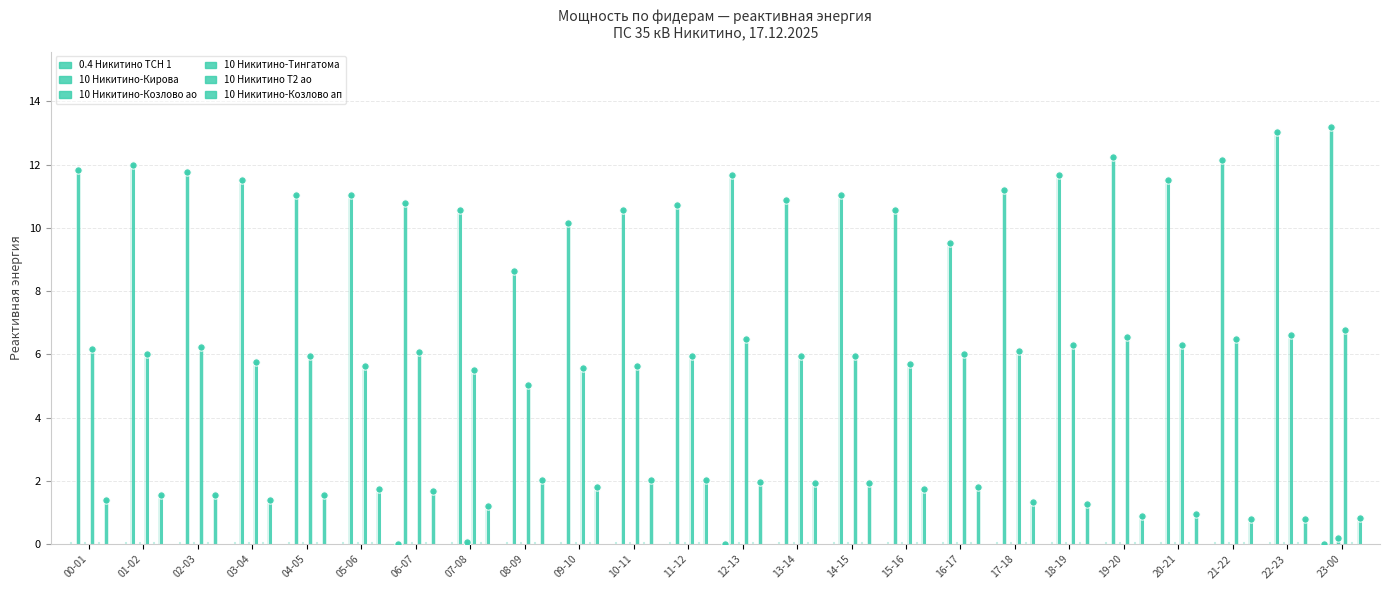

What are all the series names shown in the legend?

0.4 Никитино ТСН 1, 10 Никитино-Кирова, 10 Никитино-Козлово ао, 10 Никитино-Тингатома, 10 Никитино Т2 ао, 10 Никитино-Козлово ап